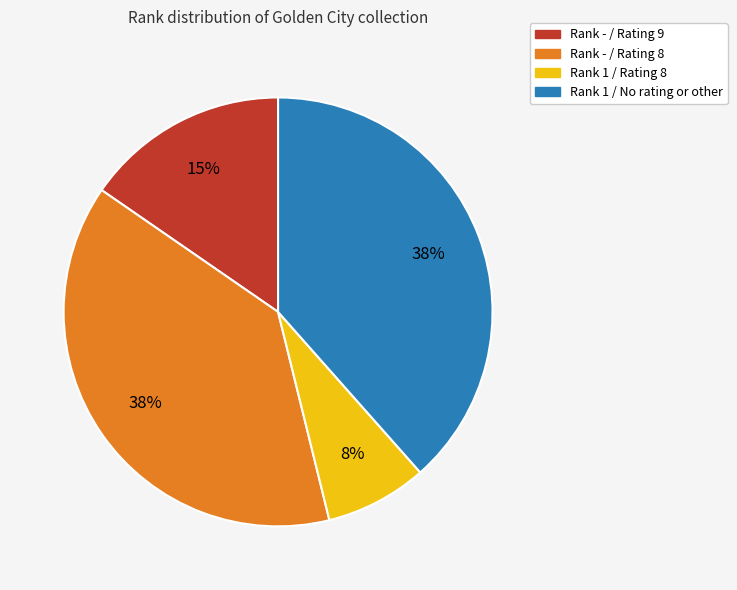

Does any single category account for the majority?

No